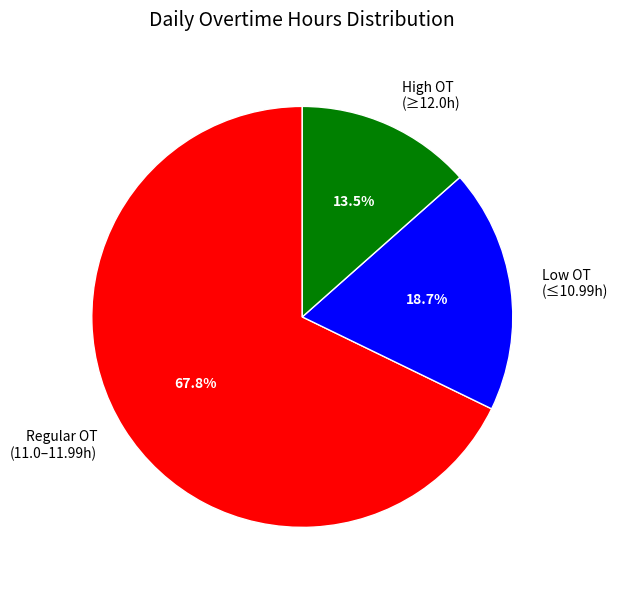

Rank the categories by value from highest to lowest.

Regular OT (11.0–11.99h), Low OT (≤10.99h), High OT (≥12.0h)